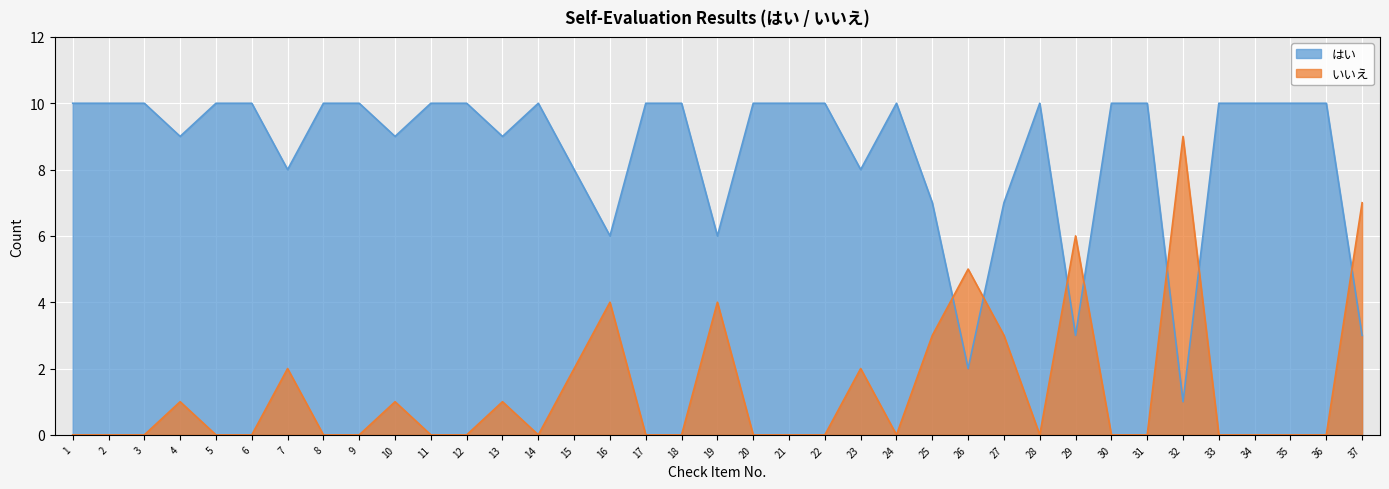

Reading right to left, extract all data points from this chart.

はい: 37=3	36=10	35=10	34=10	33=10	32=1	31=10	30=10	29=3	28=10	27=7	26=2	25=7	24=10	23=8	22=10	21=10	20=10	19=6	18=10	17=10	16=6	15=8	14=10	13=9	12=10	11=10	10=9	9=10	8=10	7=8	6=10	5=10	4=9	3=10	2=10	1=10
いいえ: 37=7	36=0	35=0	34=0	33=0	32=9	31=0	30=0	29=6	28=0	27=3	26=5	25=3	24=0	23=2	22=0	21=0	20=0	19=4	18=0	17=0	16=4	15=2	14=0	13=1	12=0	11=0	10=1	9=0	8=0	7=2	6=0	5=0	4=1	3=0	2=0	1=0